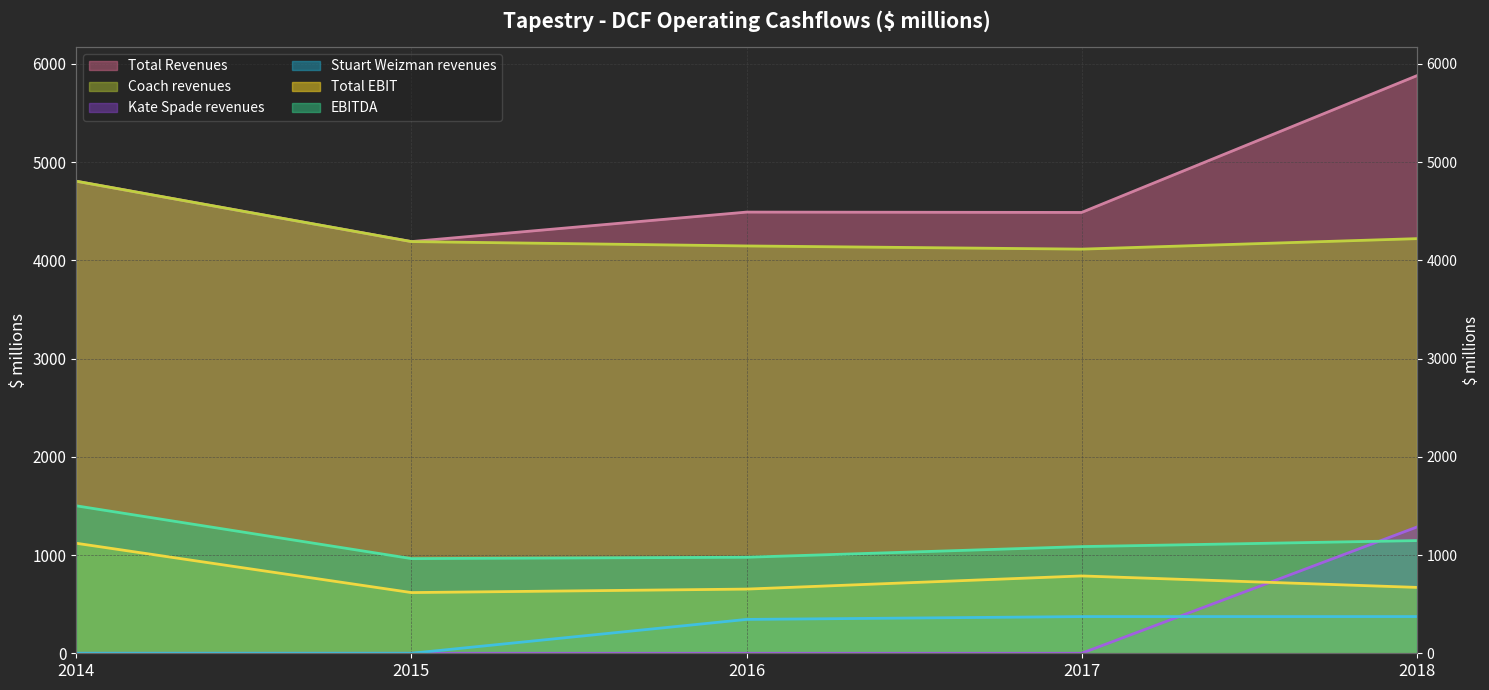

Rank the categories by Coach revenues (line) value from lowest to highest.

2017, 2016, 2015, 2018, 2014